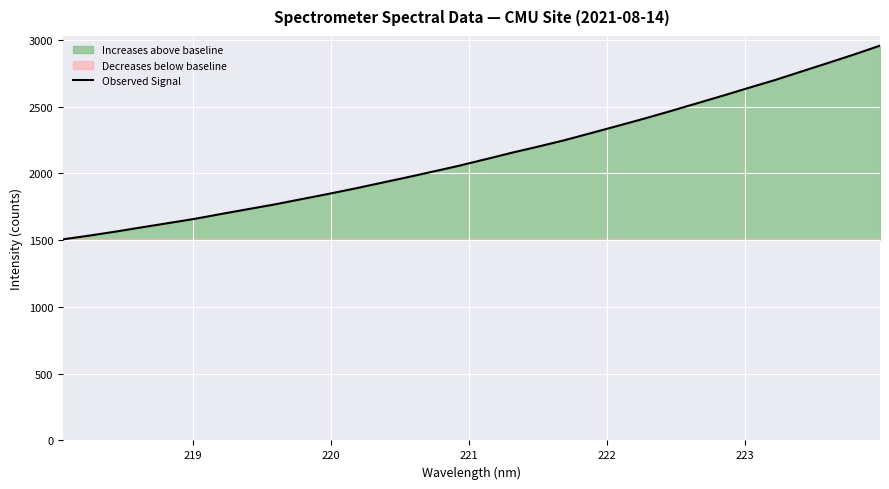

What is the highest value of the Observed Signal series?

2956.3